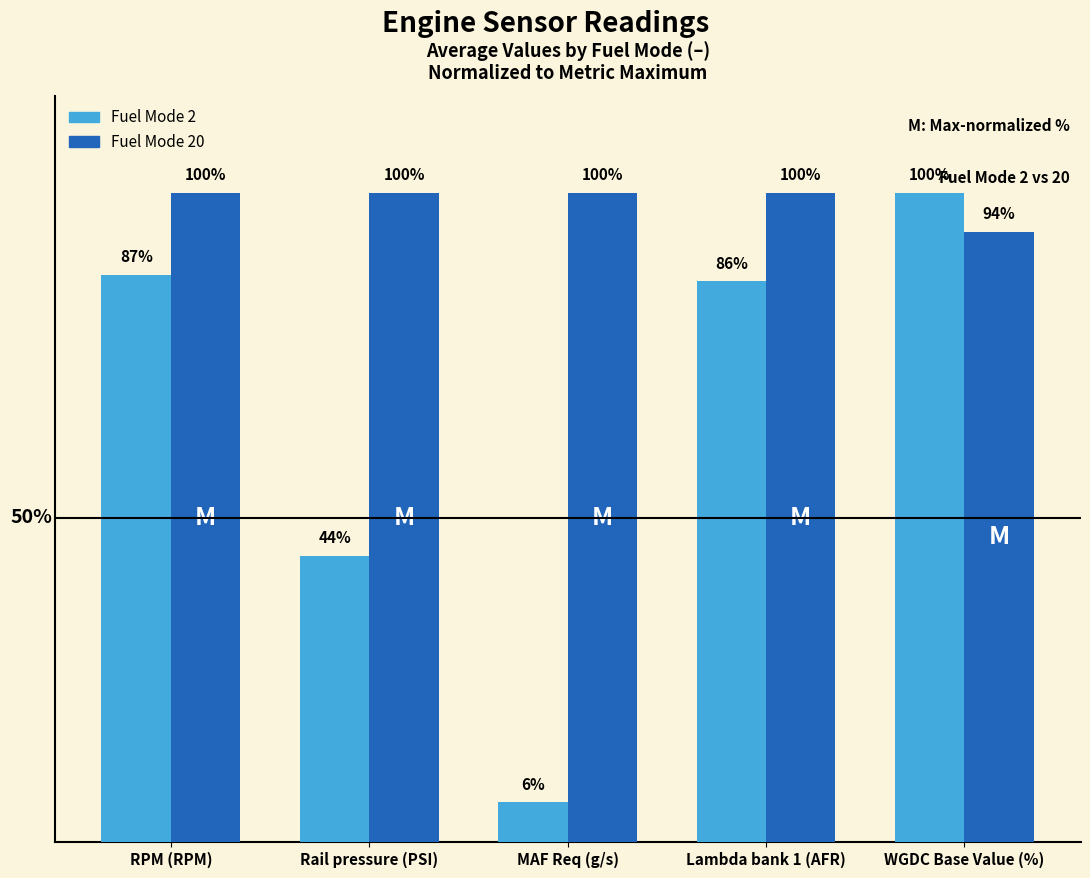

Between Rail pressure (PSI) and WGDC Base Value (%), which series saw the biggest shift?

Fuel Mode 2